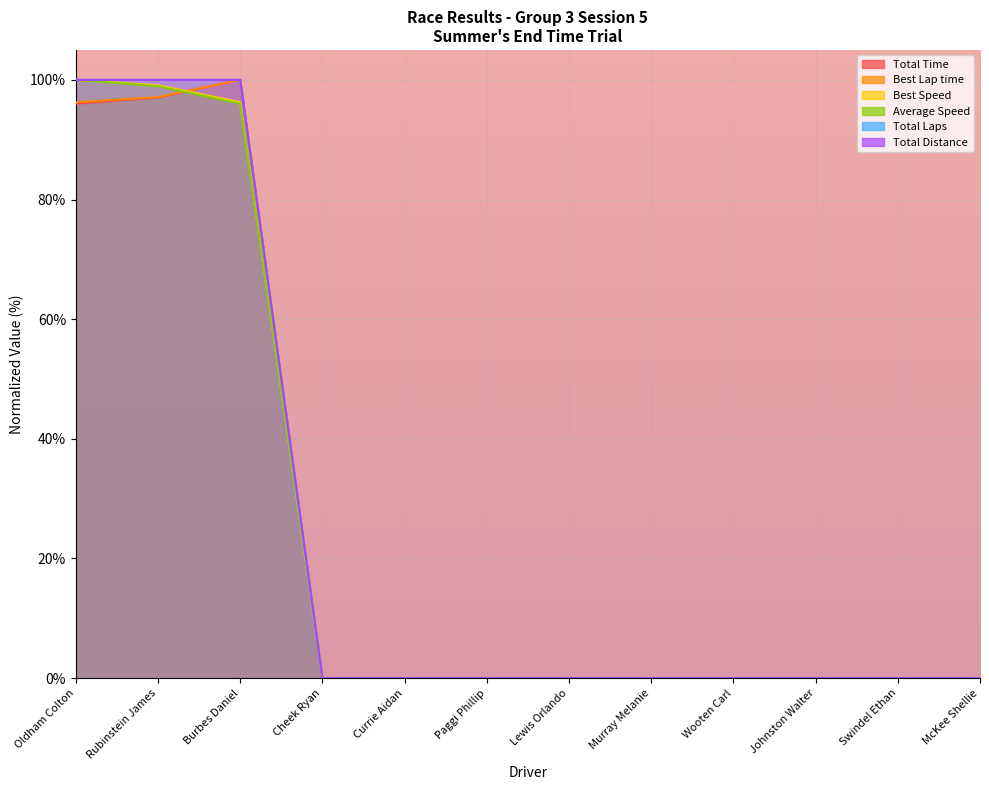

What is the average value of the Best Lap time series?

24.4